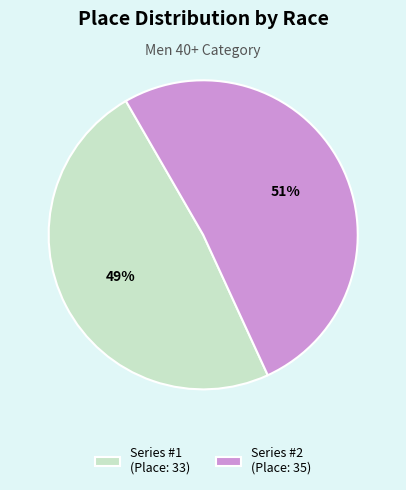

Which has a higher value, Series #1 (Place: 33) or Series #2 (Place: 35)?

Series #2 (Place: 35)